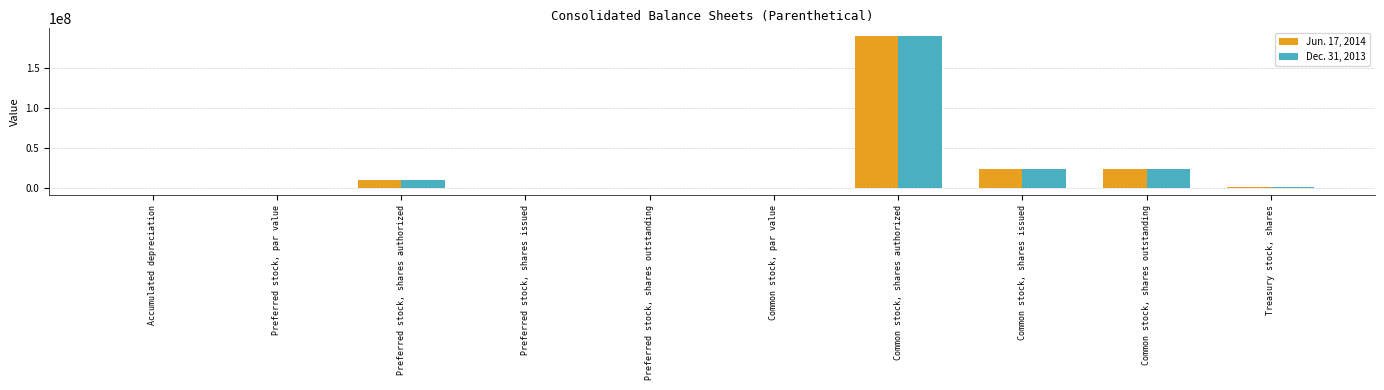

The value of Dec. 31, 2013 at Preferred stock, par value is 0.0. True or false?

True